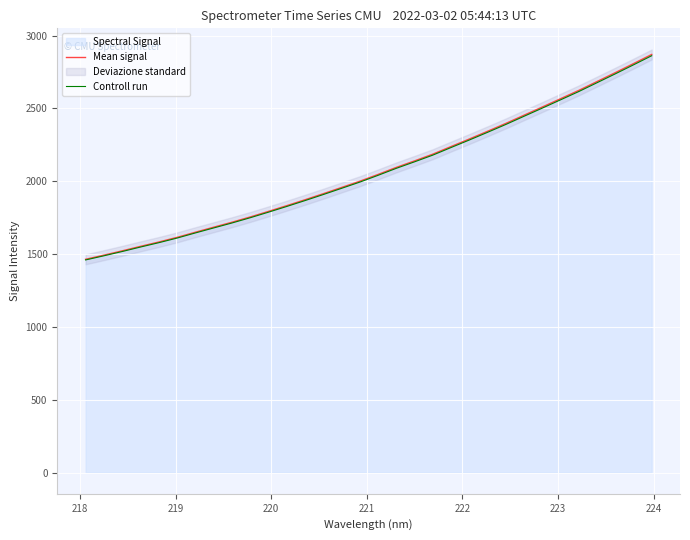

Does the chart display data point markers on the line(s)?

No